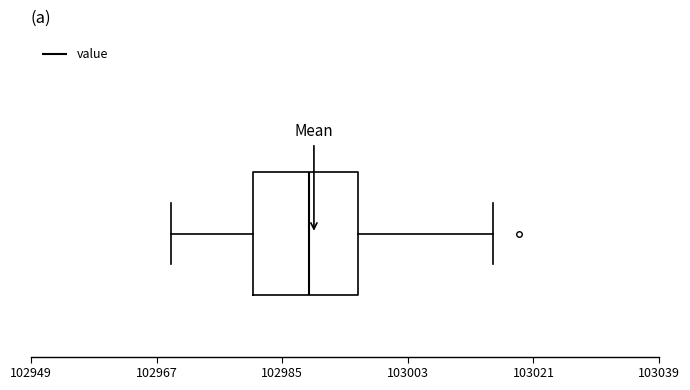

Read this box plot against the x-axis: the position of the median line, the range covered by the box, and the ends of both whiskers. The values are not printed on the chart, so give them approximately, as read against the axis.

median 102988, box 102980 to 102996, whiskers 102970 to 103016